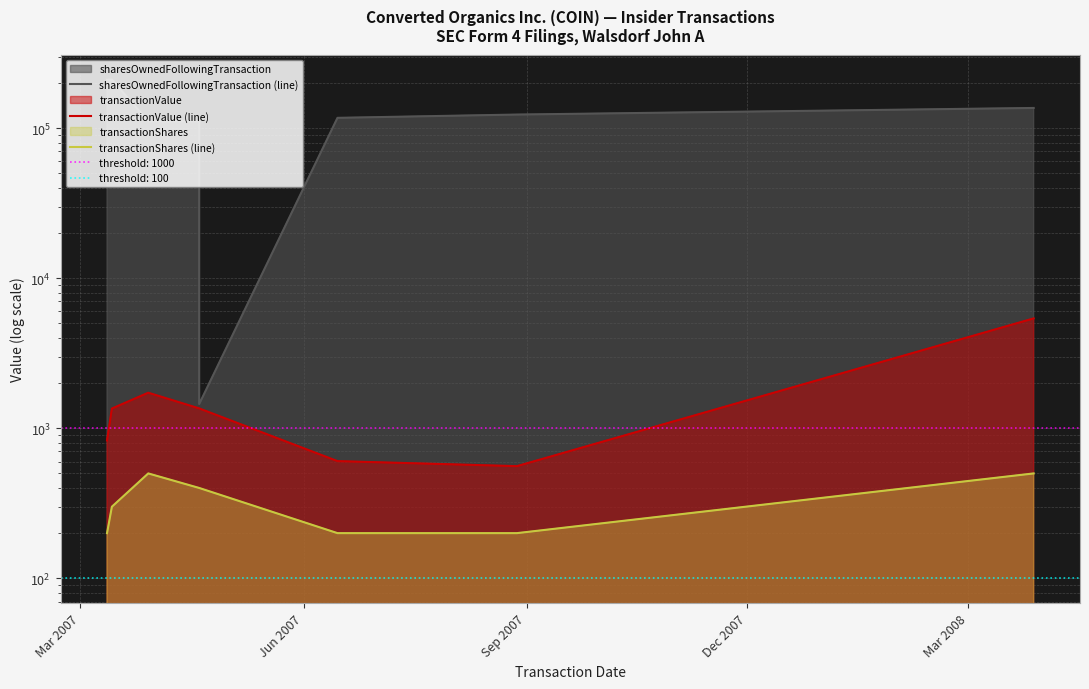

What is the sum of the sharesOwnedFollowingTransaction (line) values at Jun 2007 and Dec 2007?

321900